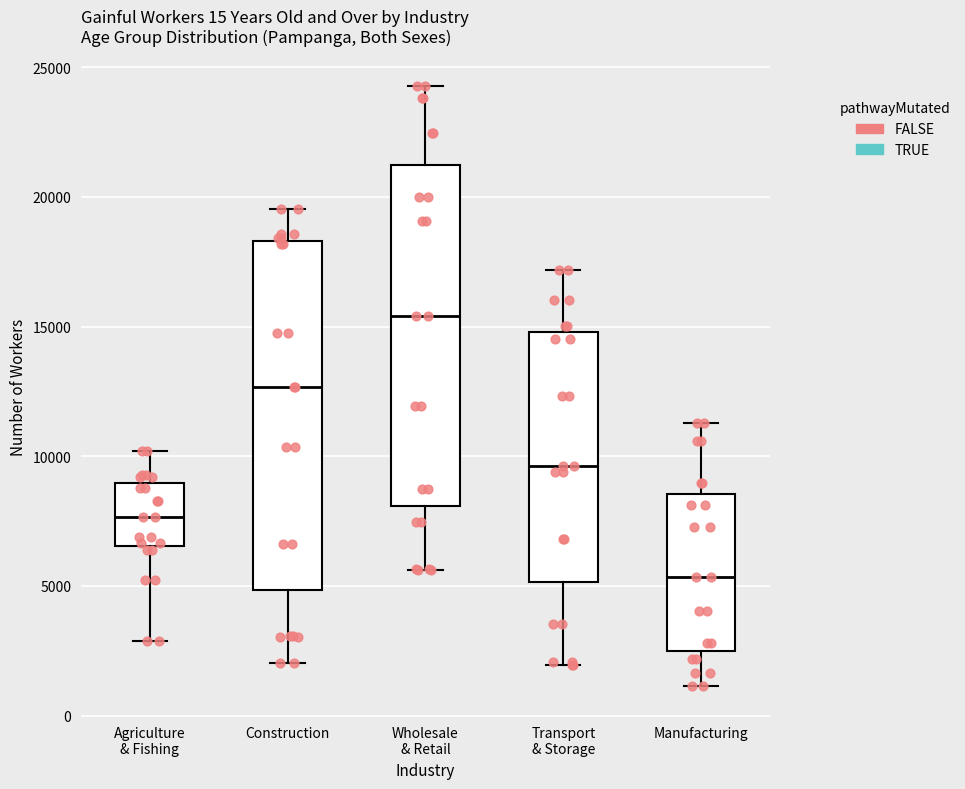

Reading left to right, transcribe this box plot: for each box, give where its median line is, the range the box spans, and where its two whiskers end, as read against the y-axis. The values are not printed on the chart, so give them approximately, as read against the axis.

Agriculture & Fishing: median 7500, box 6500 to 9000, whiskers 3000 to 10000
Construction: median 12500, box 5000 to 18500, whiskers 2000 to 19500
Wholesale & Retail: median 15500, box 8000 to 21000, whiskers 5500 to 24500
Transport & Storage: median 9500, box 5000 to 15000, whiskers 2000 to 17000
Manufacturing: median 5500, box 2500 to 8500, whiskers 1000 to 11500